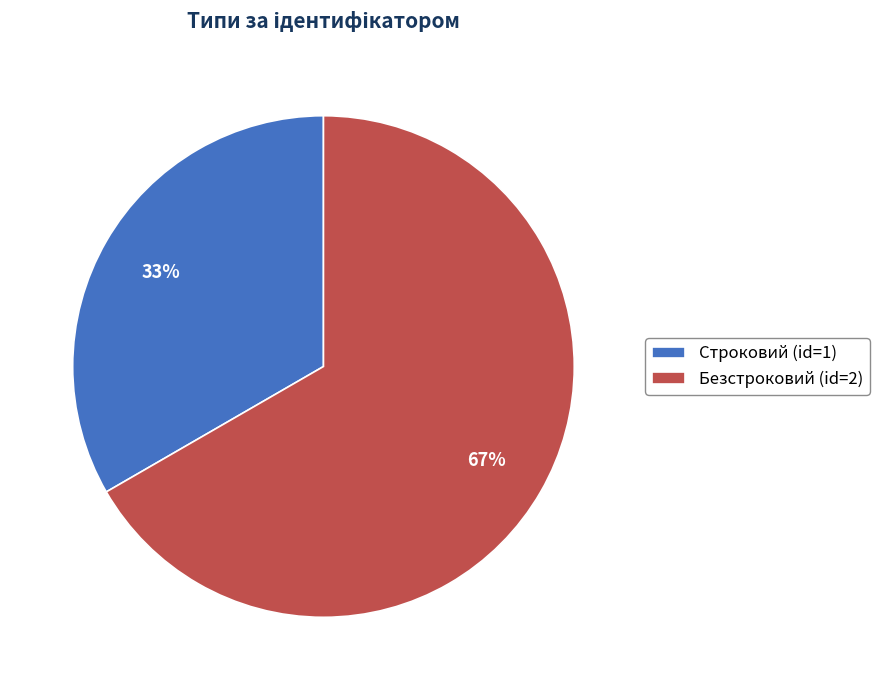

How many segments does this pie chart have?

2